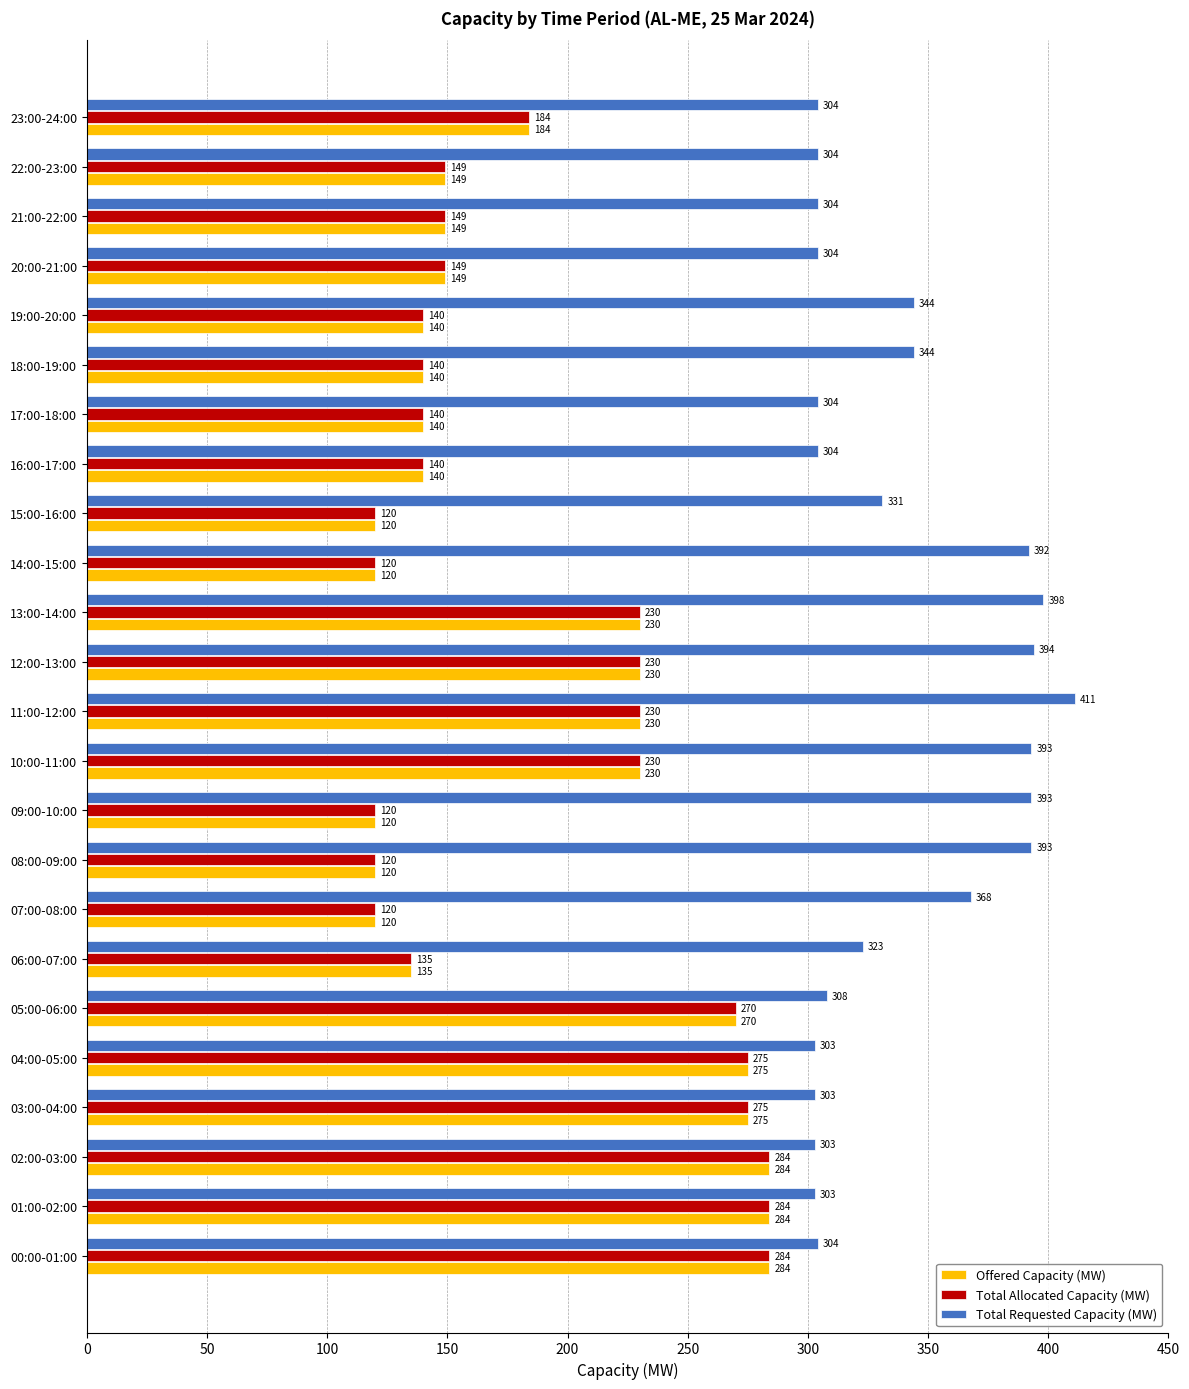

What is the minimum value shown in the chart?

120